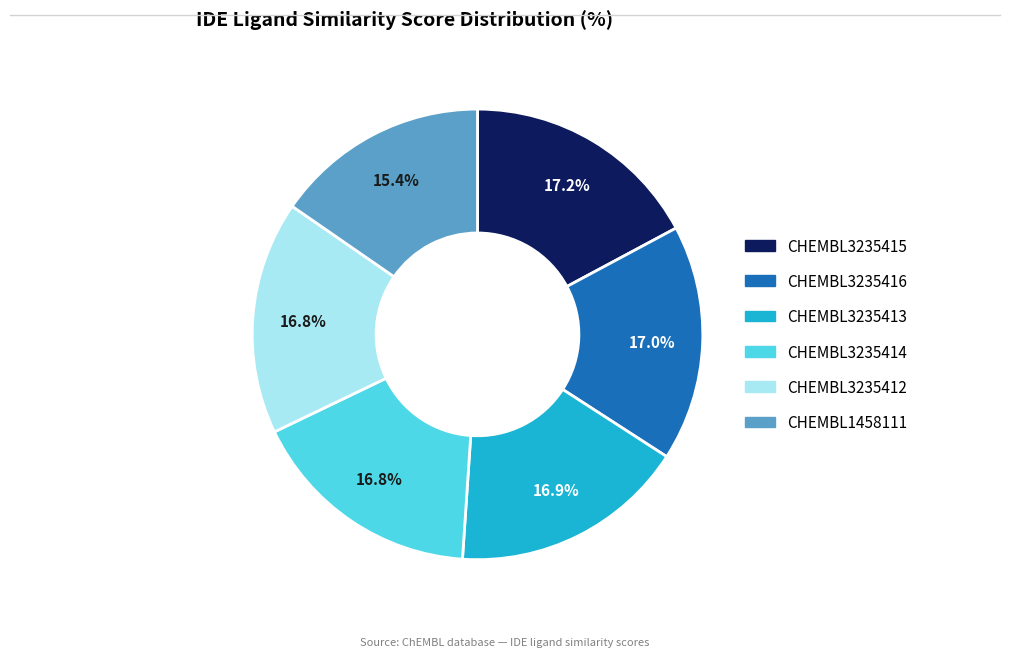

Does CHEMBL3235412 represent more than half of the total?

No